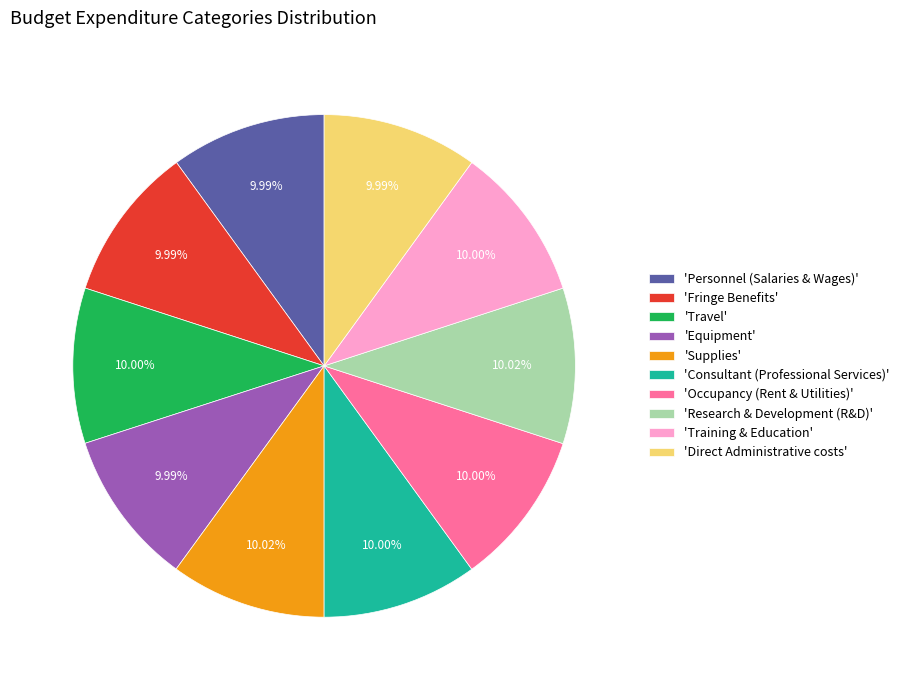

What is the ratio of the value at 'Fringe Benefits' to the value at 'Training & Education'?

1.0